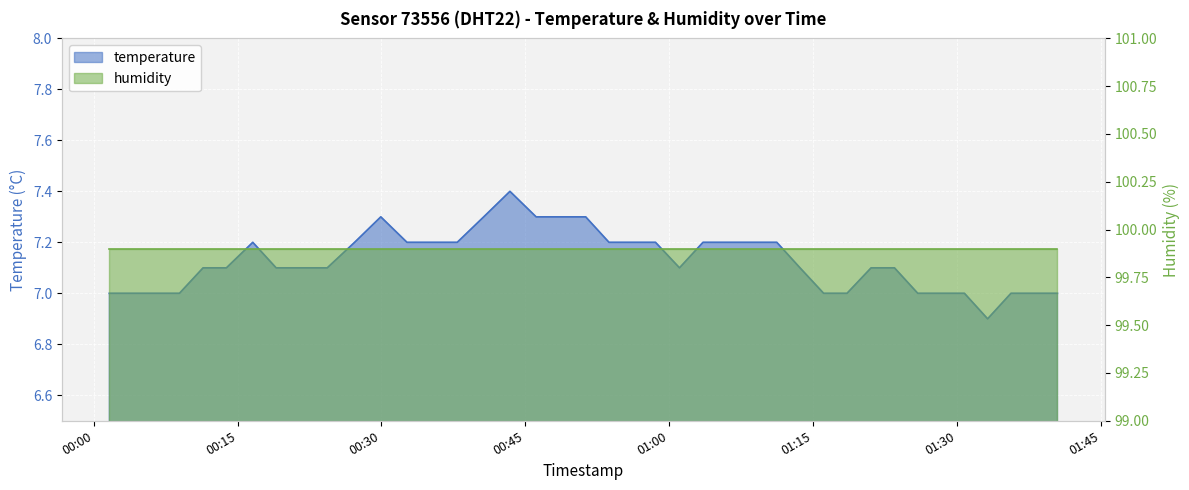

What is the smallest value displayed?

6.9